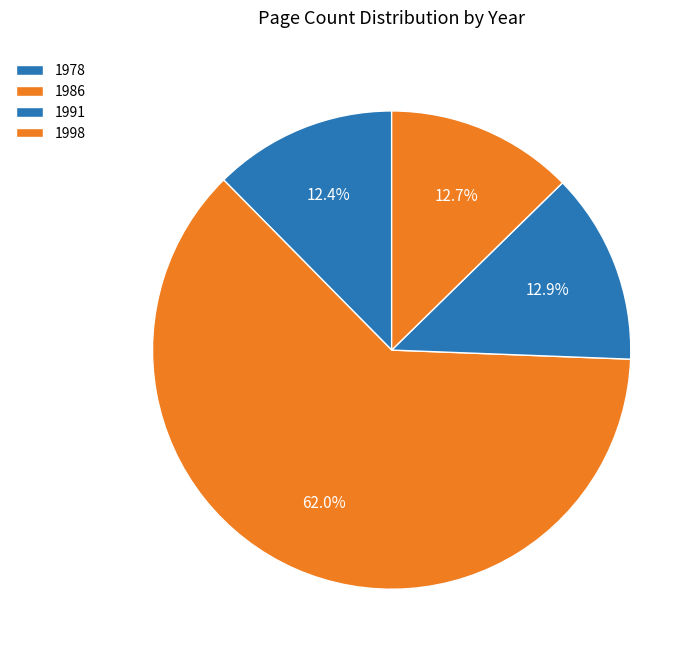

Does any single category account for the majority?

Yes